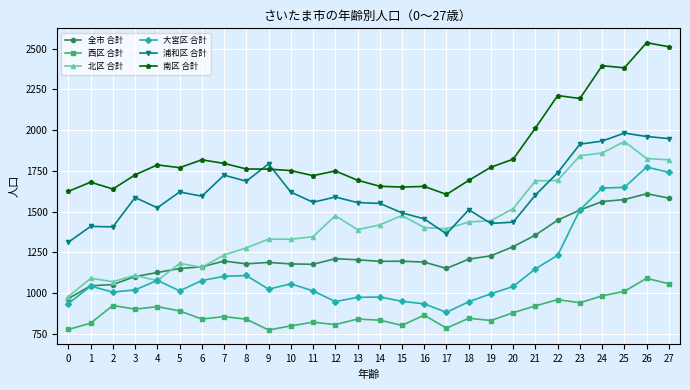

At 20, list the series in order from smallest to largest.

西区 合計, 大宮区 合計, 全市 合計, 浦和区 合計, 北区 合計, 南区 合計